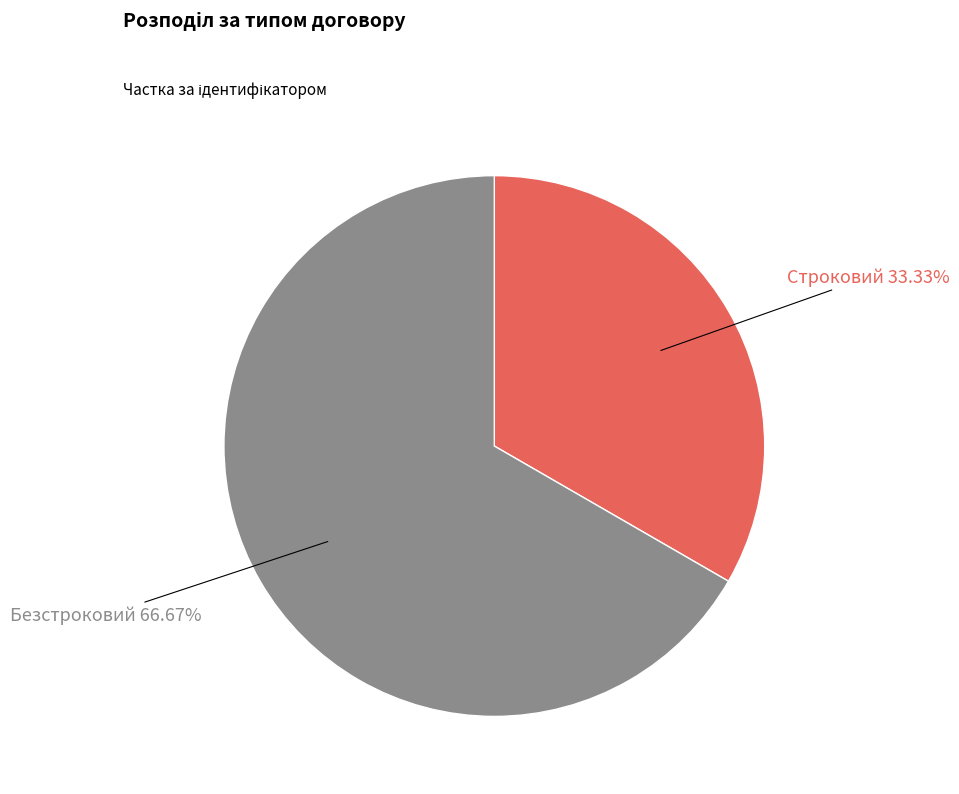

What percentage is the Строковий slice, to the nearest percent?

33%